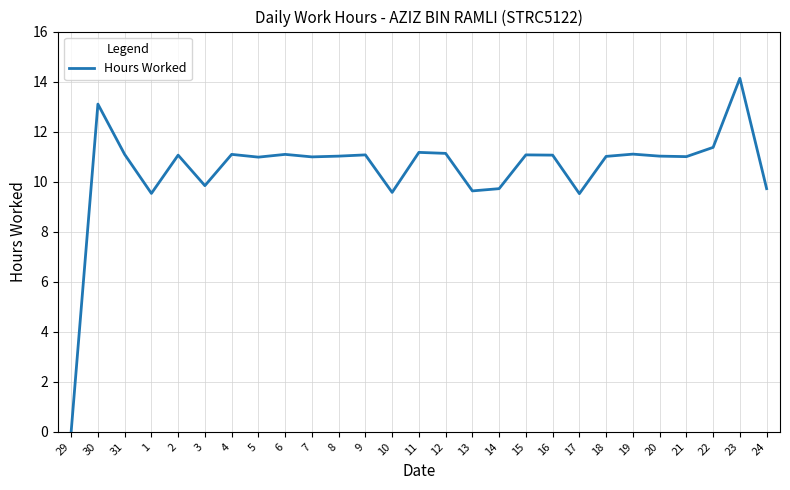

Is it true that the value at 1 is 2.9?

False